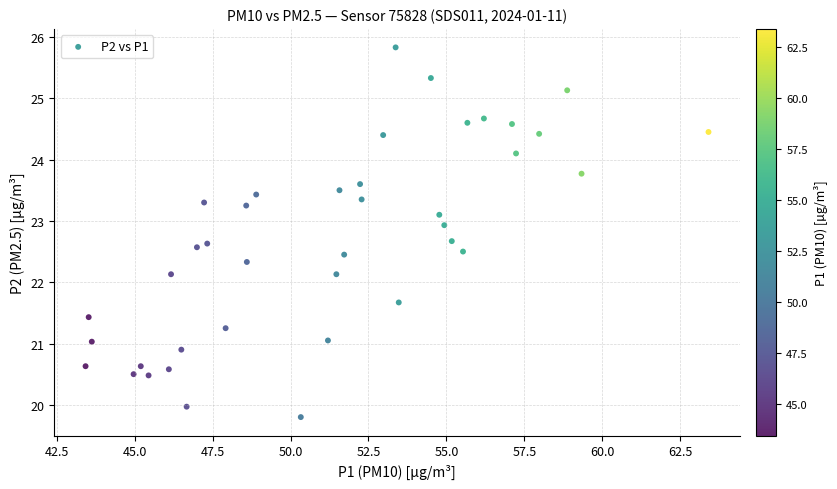

What is the range of X values (max minus min)?

20.0